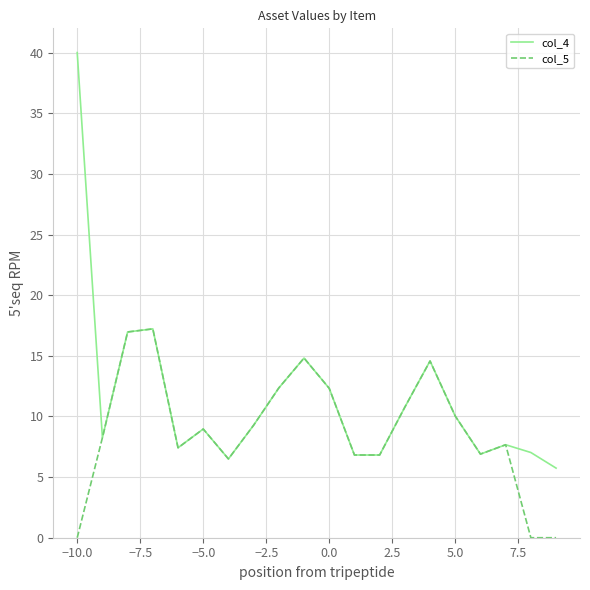

List the series in order of their overall mean, highest first.

col_4, col_5